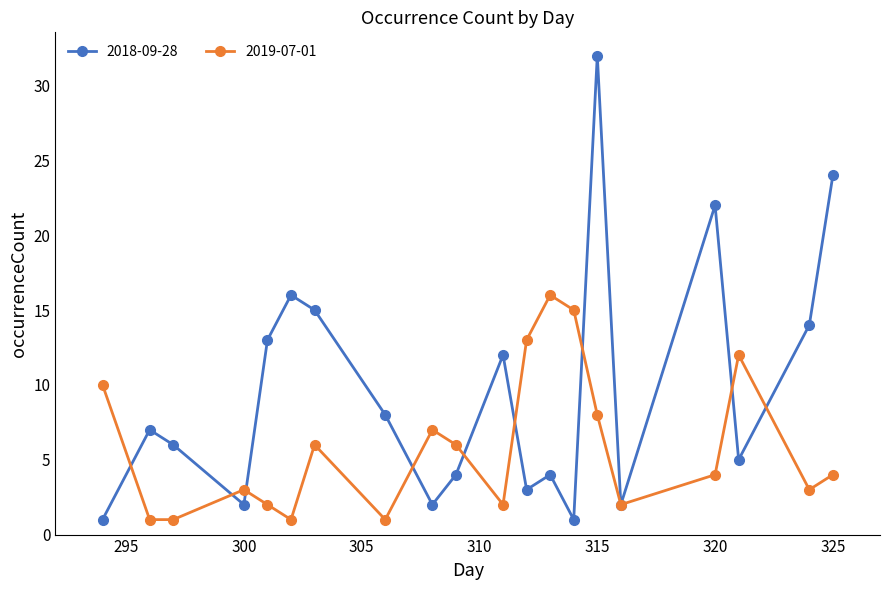

Is this an area chart (filled region under the line)?

No